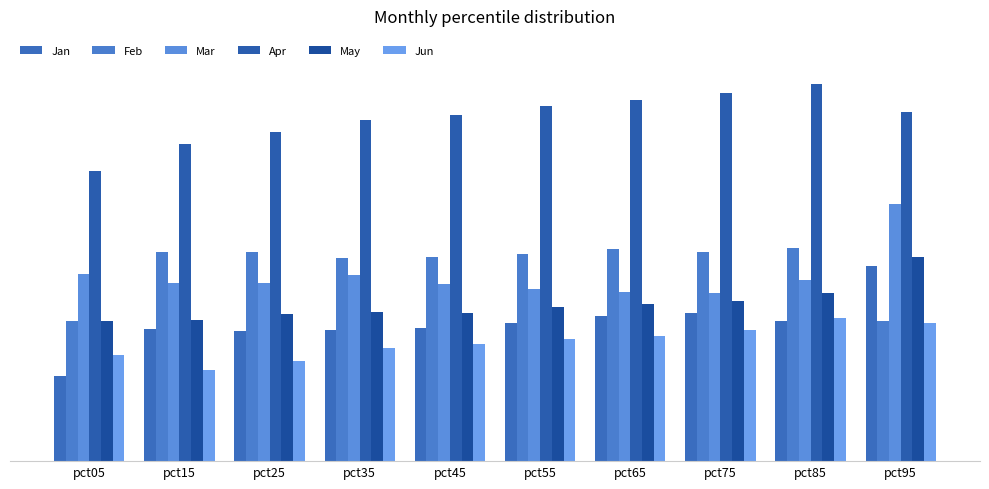

The Feb series shows 0.5 at pct05. True or false?

False